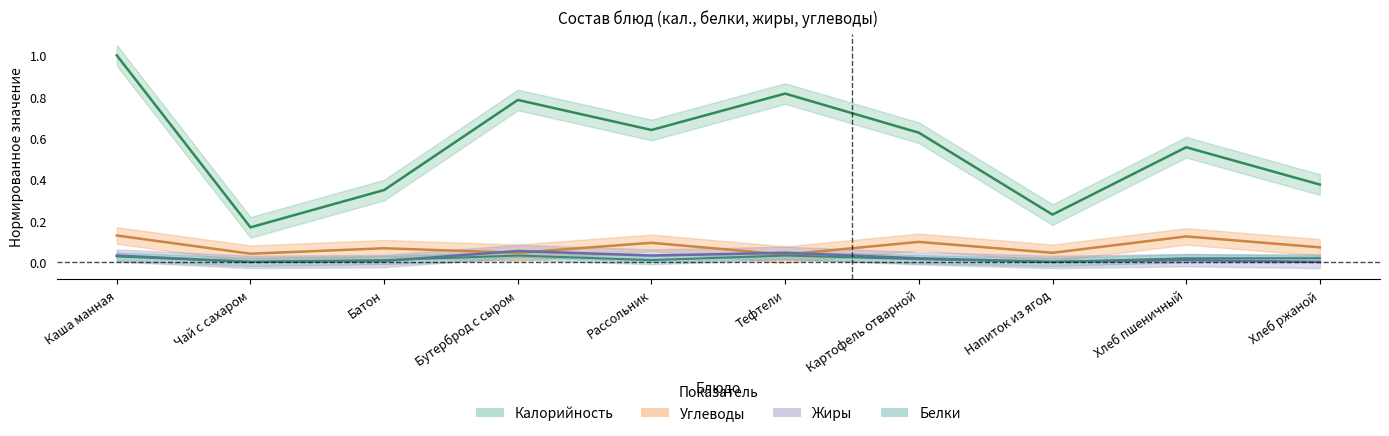

How many interior local peaks does the Жиры series have?

3